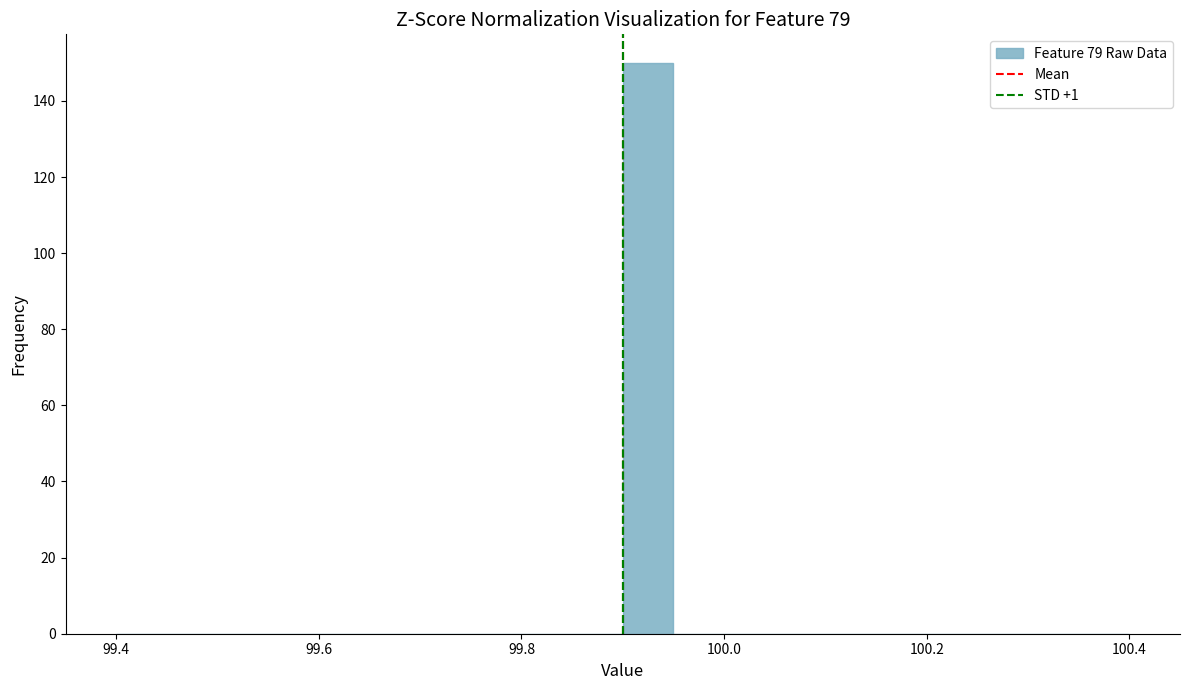

Read against the x-axis, roughly where is the centre of the tallest bar?

99.92